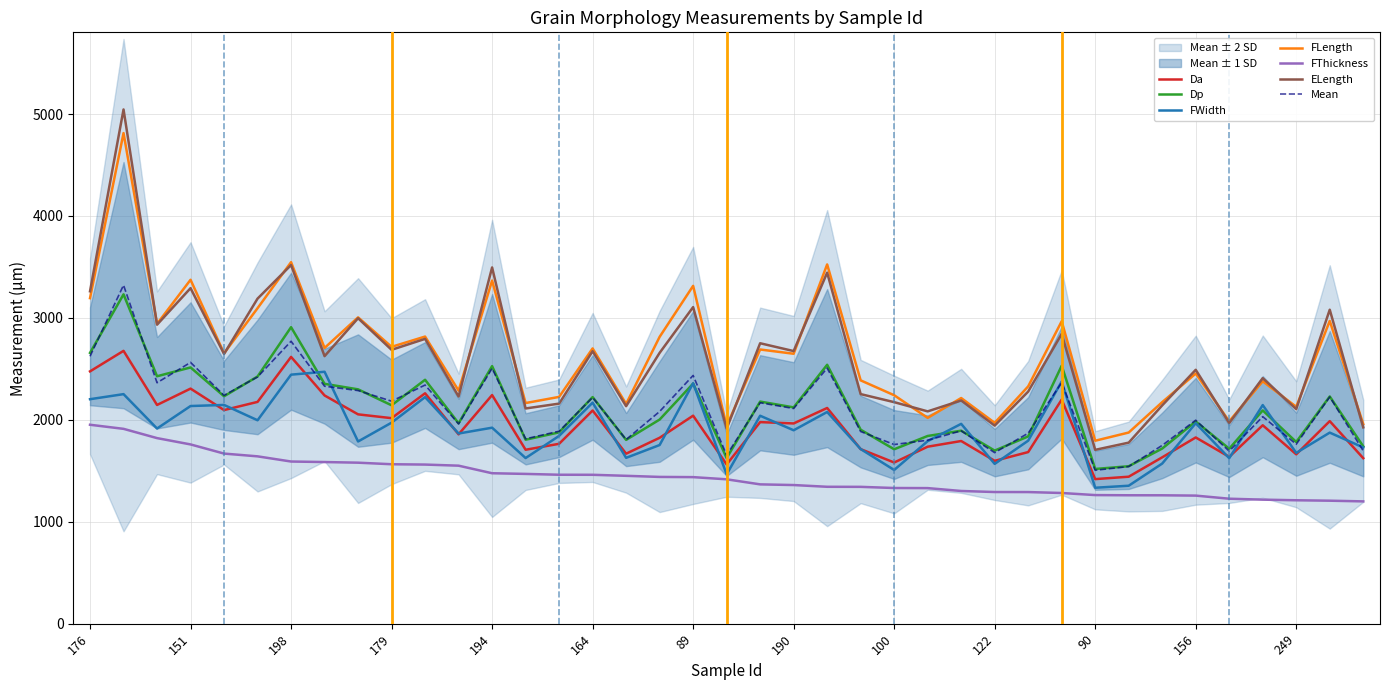

The value of FLength at 194 is 1151.3. True or false?

False